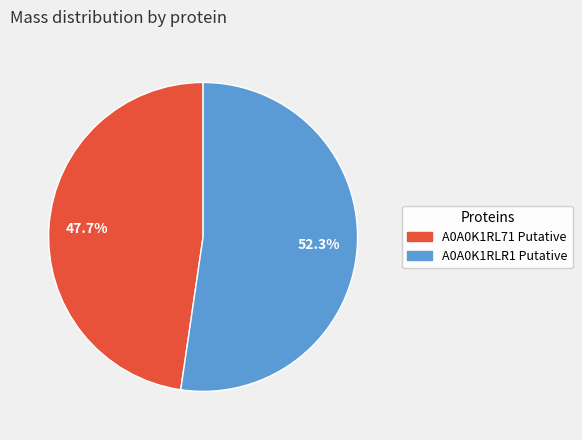

Is there any slice that represents more than half of the pie?

Yes